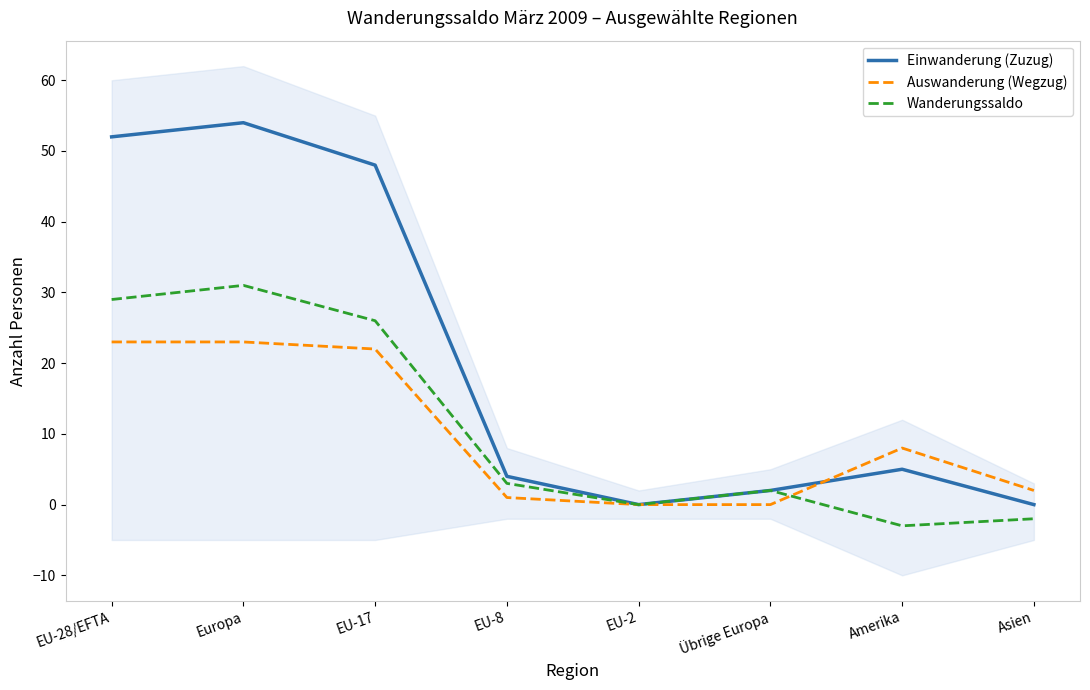

At which category does the chart reach its peak across all series?

Europa